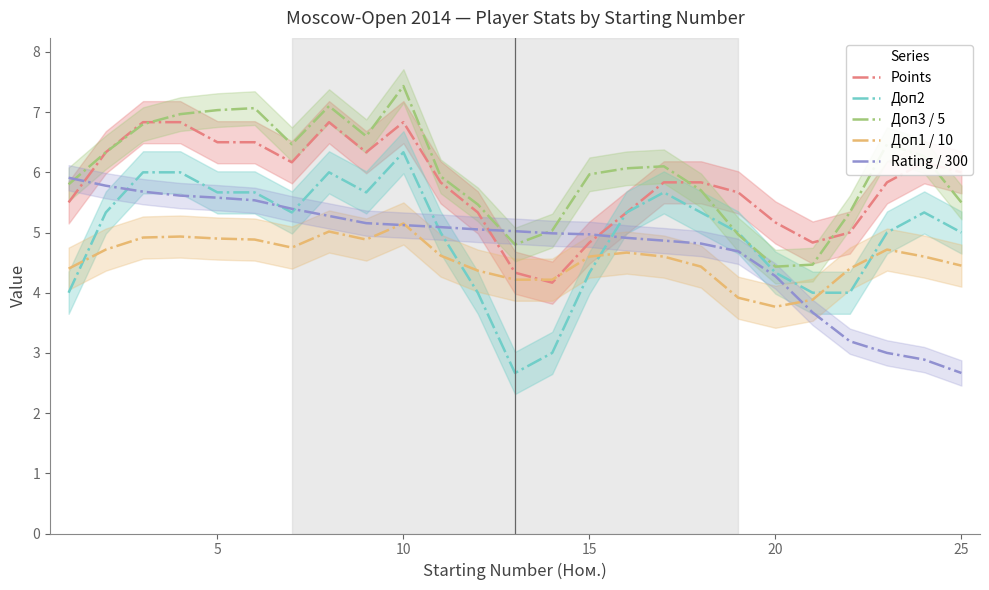

Which series ends up on top after the final intersection of Rating / 300 and Points?

Points